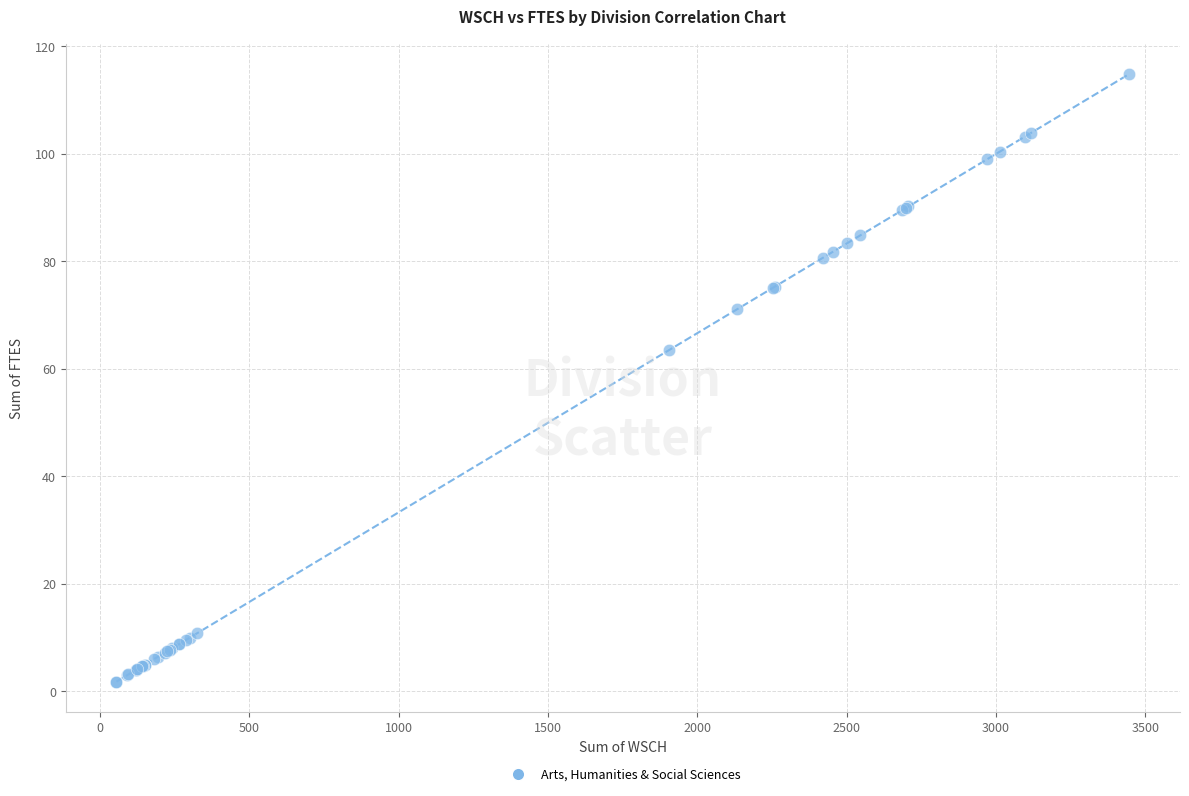

What Y value in the scatter plot is closest to 58?

63.5